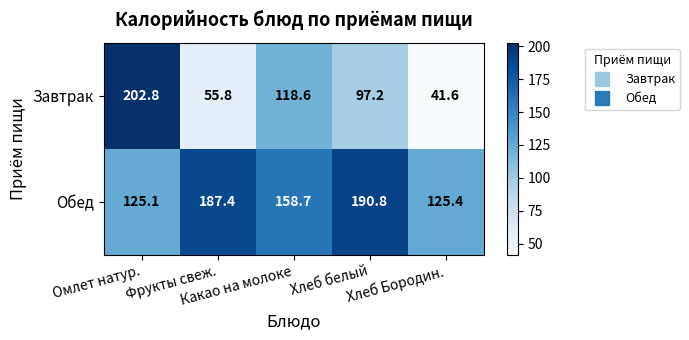

At which category is the sum across all series the highest?

Омлет натур.